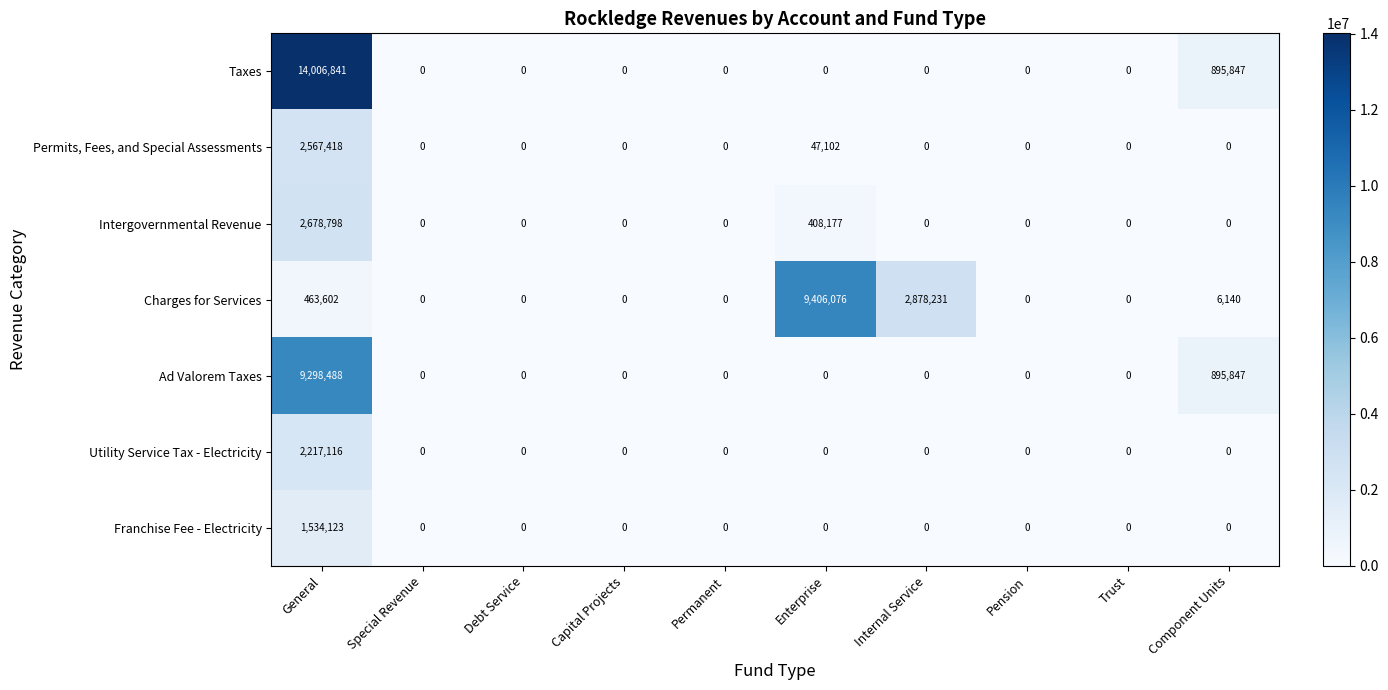

Which series has the largest total across all categories?

Taxes